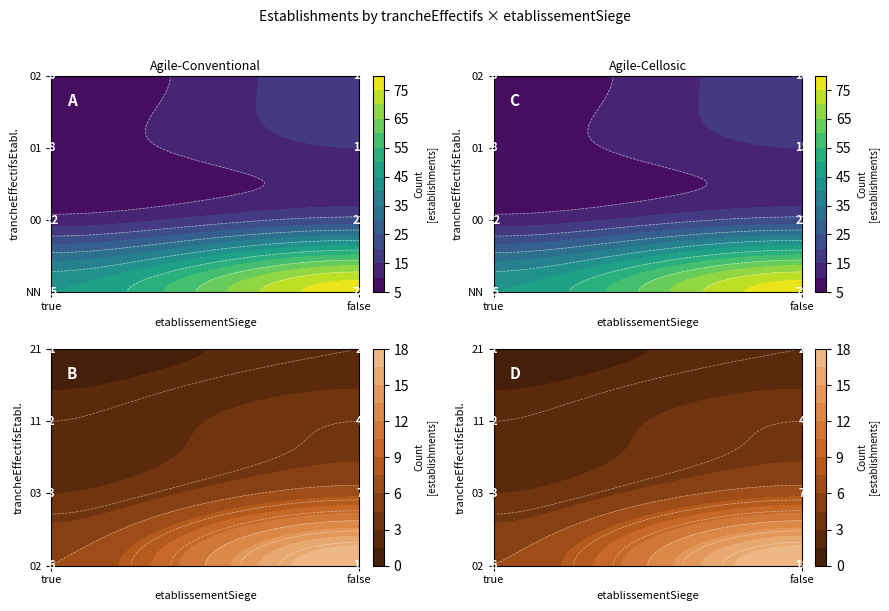

What is the greatest value displayed?

78